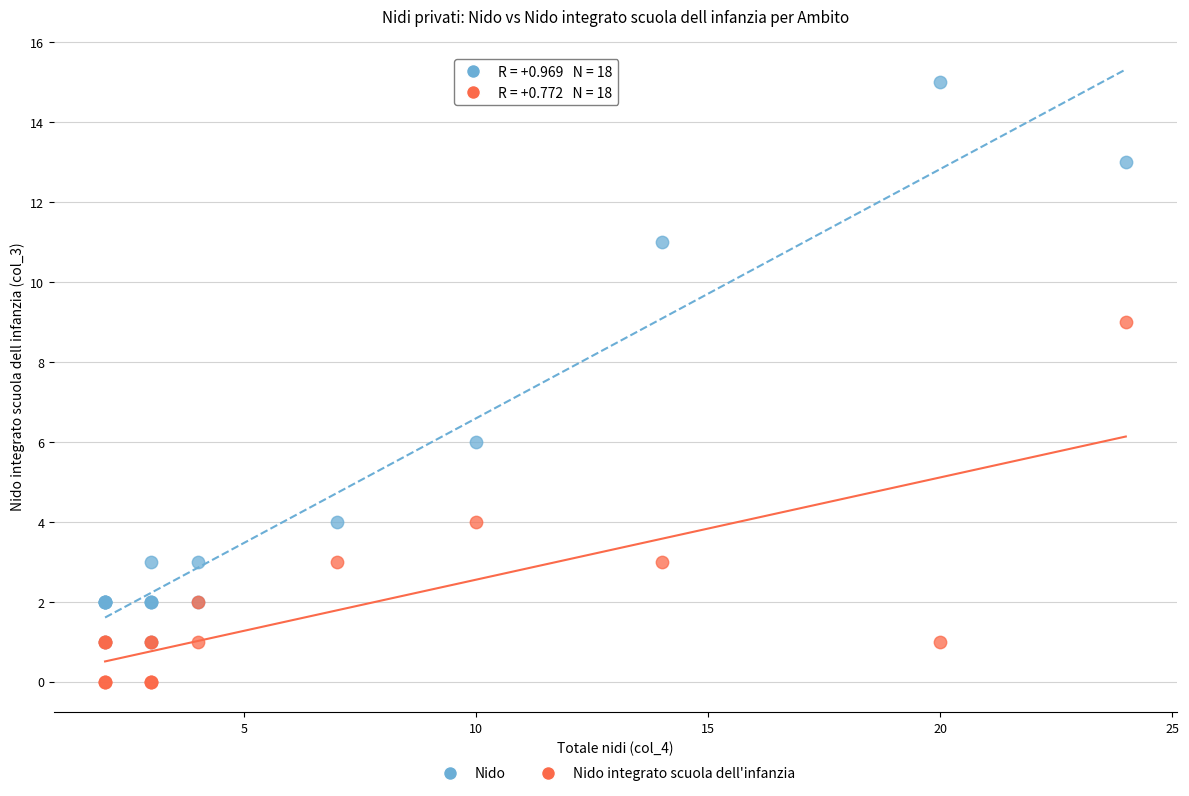

Which series contains the highest Y value?

Nido